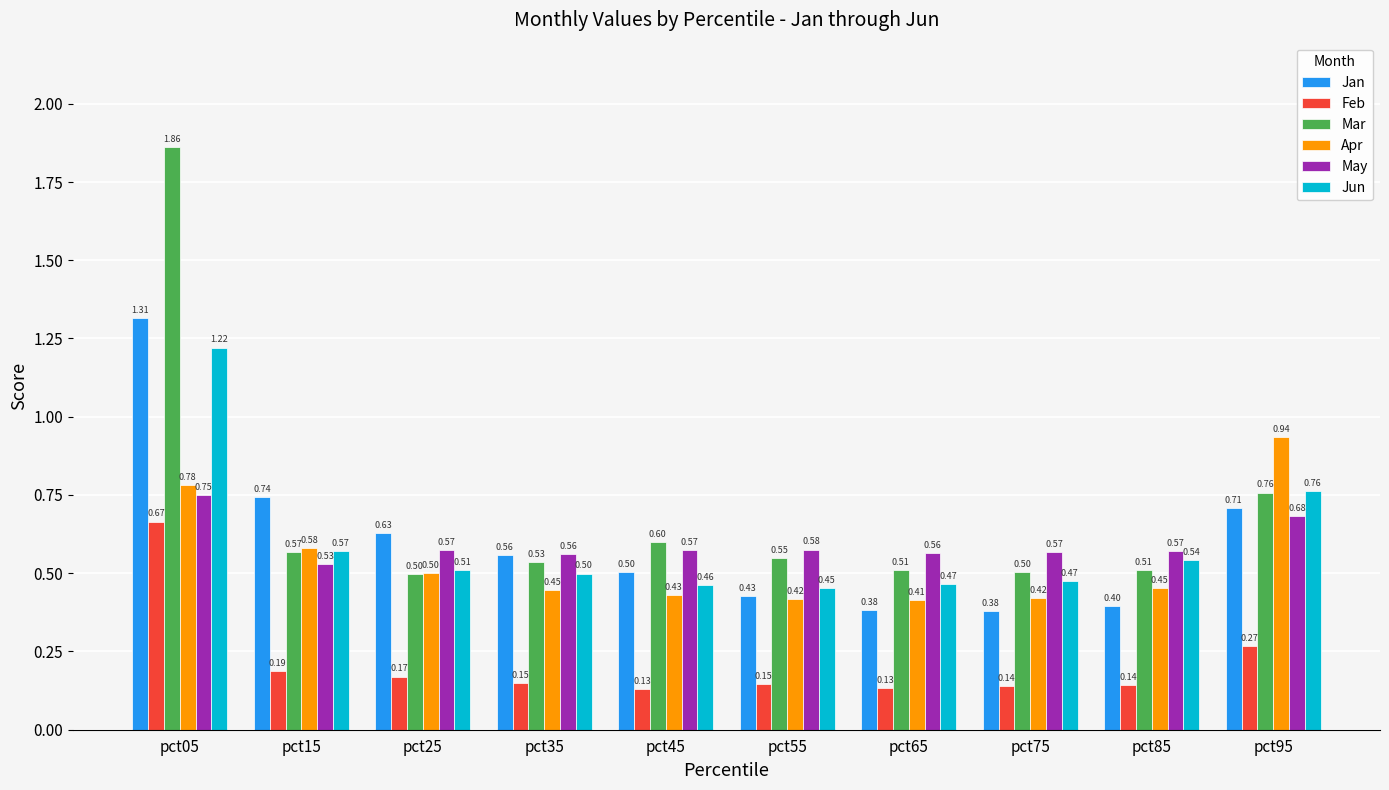

What is the sum of all Mar values?

6.9